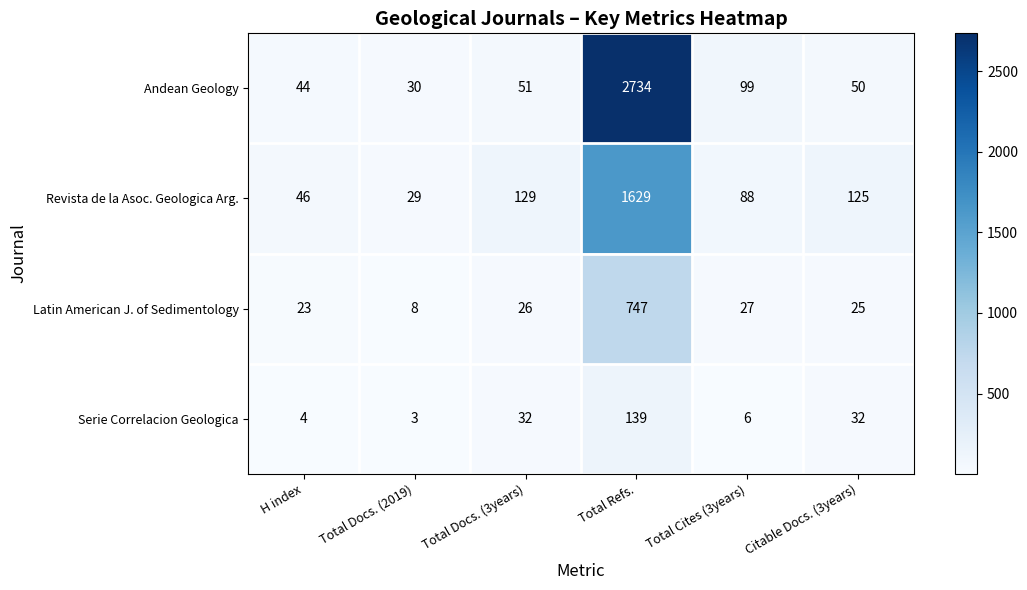

What is the total value across all series at Total Cites (3years)?

220